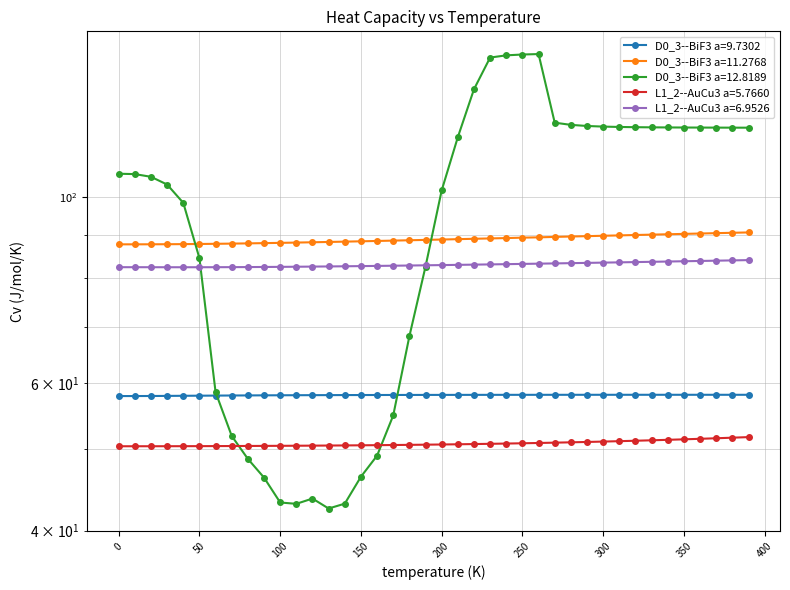

Reading right to left, list all the values displayed in this chart.

D0_3--BiF3 a=9.7302: 58.1	58.1	58.1	58.1	58.1	58.1	58.1	58.1	58.1	58.1	58.1	58.1	58.1	58.1	58.1	58.1	58.1	58.1	58.1	58.0	58.0	58.0	58.0	58.0	58.0	58.0	58.0	58.0	58.0	58.0	58.0	58.0	58.0	57.9	57.9	57.9	57.9	57.9	57.9	57.9
D0_3--BiF3 a=11.2768: 90.7	90.6	90.5	90.4	90.3	90.2	90.1	90.0	89.9	89.8	89.7	89.7	89.6	89.5	89.4	89.3	89.2	89.1	89.0	88.9	88.8	88.7	88.7	88.6	88.5	88.4	88.3	88.2	88.2	88.1	88.0	88.0	87.9	87.9	87.8	87.8	87.8	87.8	87.8	87.8
D0_3--BiF3 a=12.8189: 120.9	120.9	120.9	120.9	120.9	120.9	121.0	121.0	121.1	121.2	121.4	121.8	122.5	147.9	147.7	147.4	146.5	134.3	117.7	101.7	82.6	68.2	54.9	49.1	46.4	43.1	42.5	43.7	43.0	43.2	46.3	48.7	51.9	58.5	84.5	98.3	103.4	105.6	106.4	106.5
L1_2--AuCu3 a=5.7660: 51.7	51.6	51.5	51.5	51.4	51.3	51.2	51.2	51.1	51.1	51.0	51.0	50.9	50.9	50.8	50.8	50.8	50.7	50.7	50.7	50.6	50.6	50.6	50.6	50.6	50.5	50.5	50.5	50.5	50.5	50.5	50.5	50.4	50.4	50.4	50.4	50.4	50.4	50.4	50.4
L1_2--AuCu3 a=6.9526: 84.0	84.0	83.9	83.8	83.8	83.7	83.6	83.6	83.5	83.5	83.4	83.3	83.3	83.2	83.2	83.1	83.1	83.0	82.9	82.9	82.8	82.8	82.8	82.7	82.7	82.6	82.6	82.6	82.5	82.5	82.5	82.4	82.4	82.4	82.4	82.4	82.4	82.4	82.4	82.4